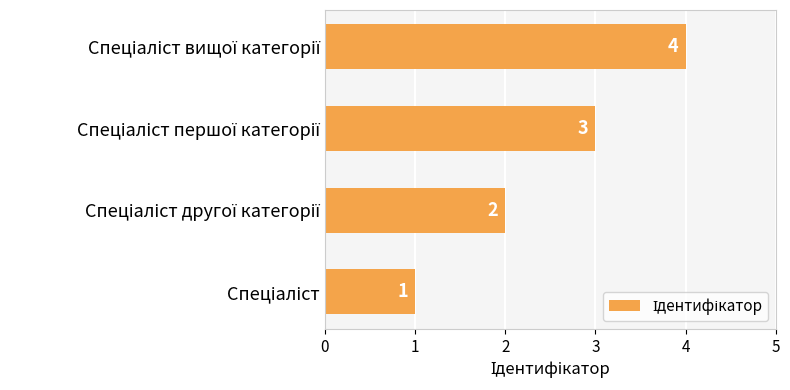

What is the difference between the maximum and minimum values?

3